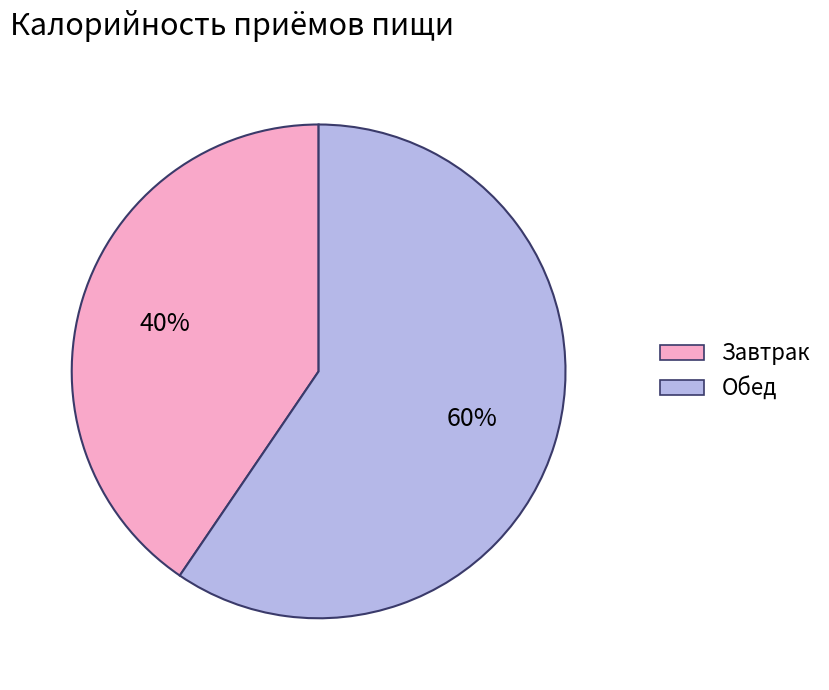

To the nearest percent, what is the combined percentage of Обед and Завтрак?

100%